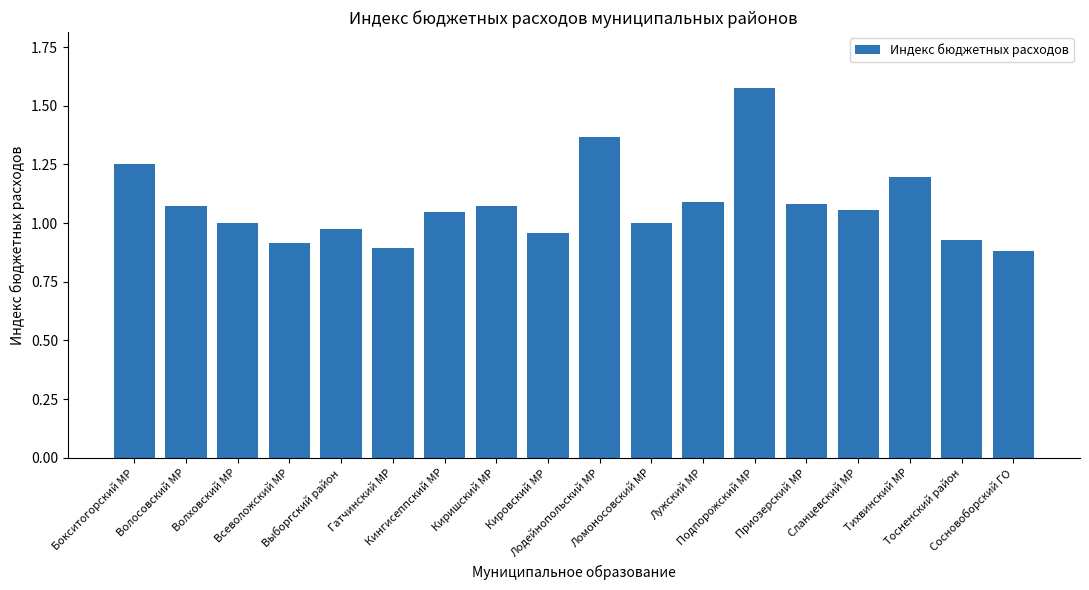

What is the difference between the maximum and minimum values?

0.7